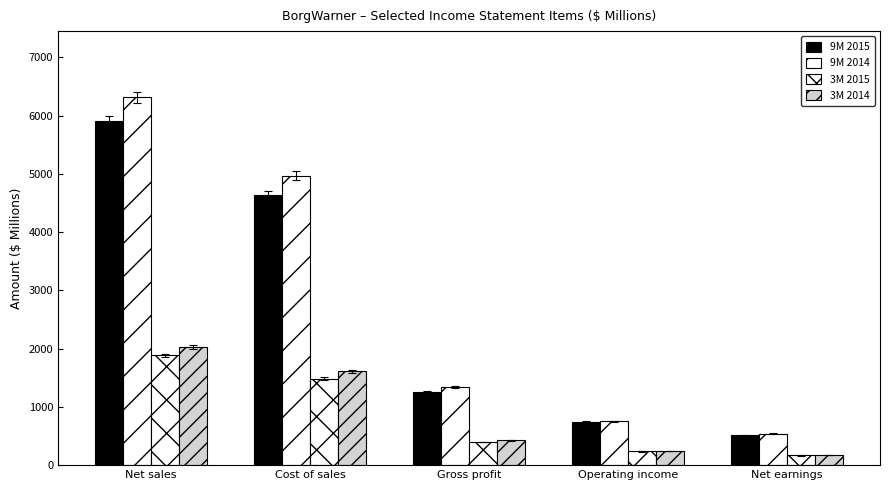

Does the chart contain stacked bars?

No